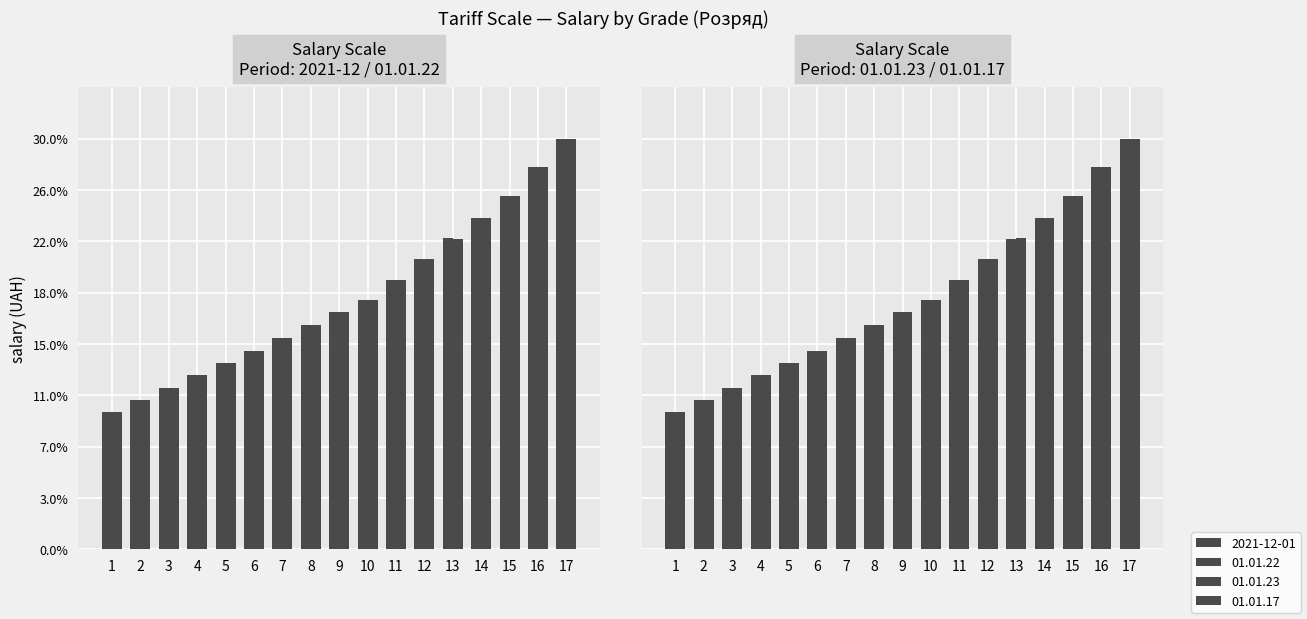

Is it true that 01.01.17 equals 13.5 at 4?

True